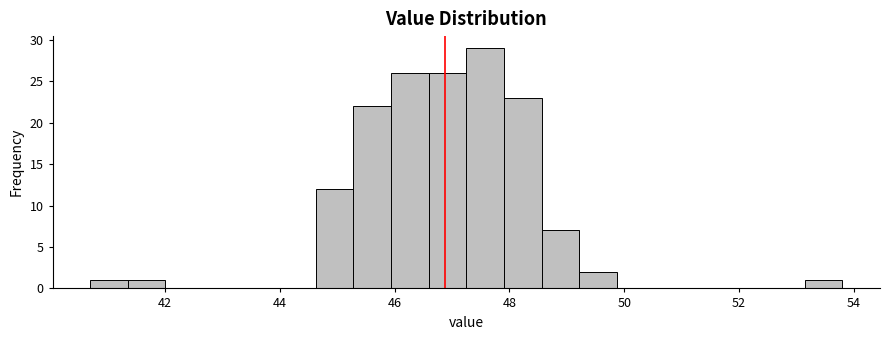

Around what value on the x-axis is the tallest bar? Give the approximate position of its centre, as read against the axis.

47.6